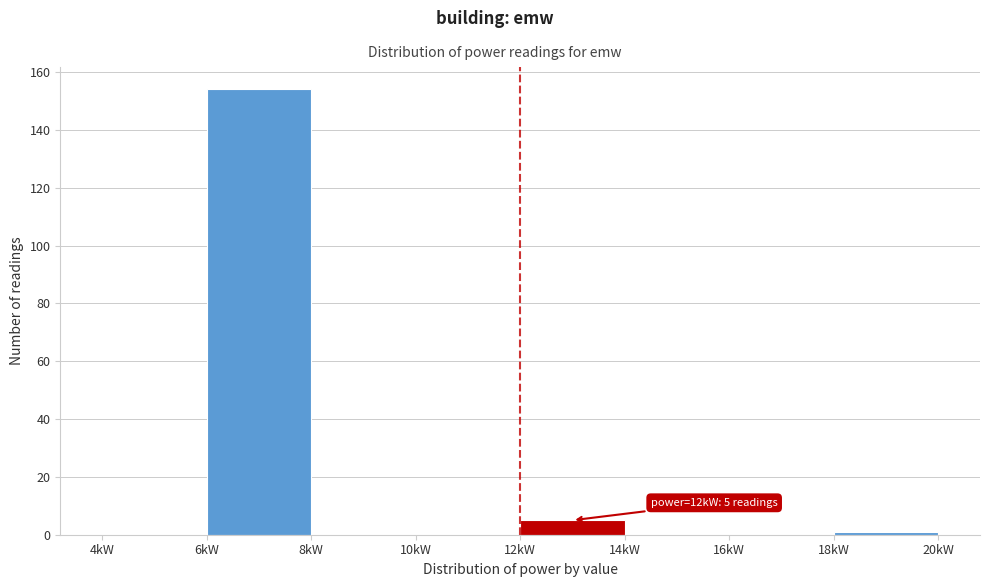

Over which range of the x-axis is the bar tallest?

6 to 8